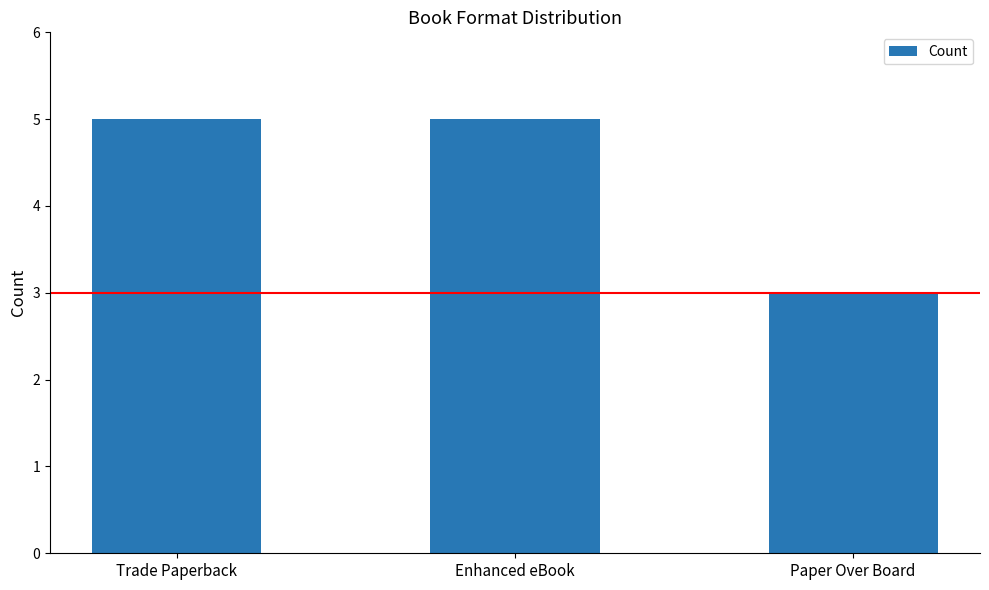

The chart shows a value of 2 at Paper Over Board. True or false?

False